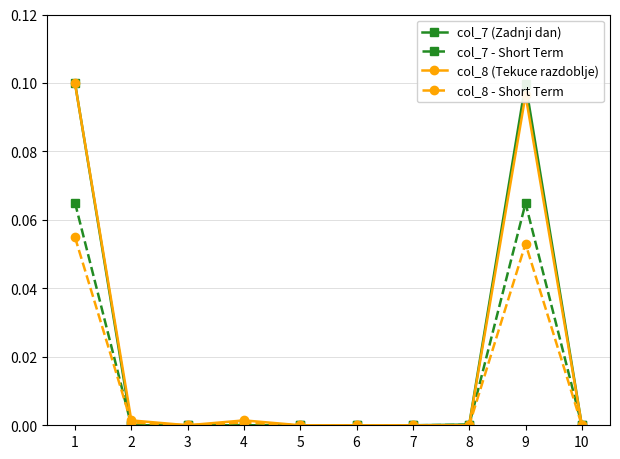

True or false: col_7 - Short Term has a value of 0.1 at 9.

True